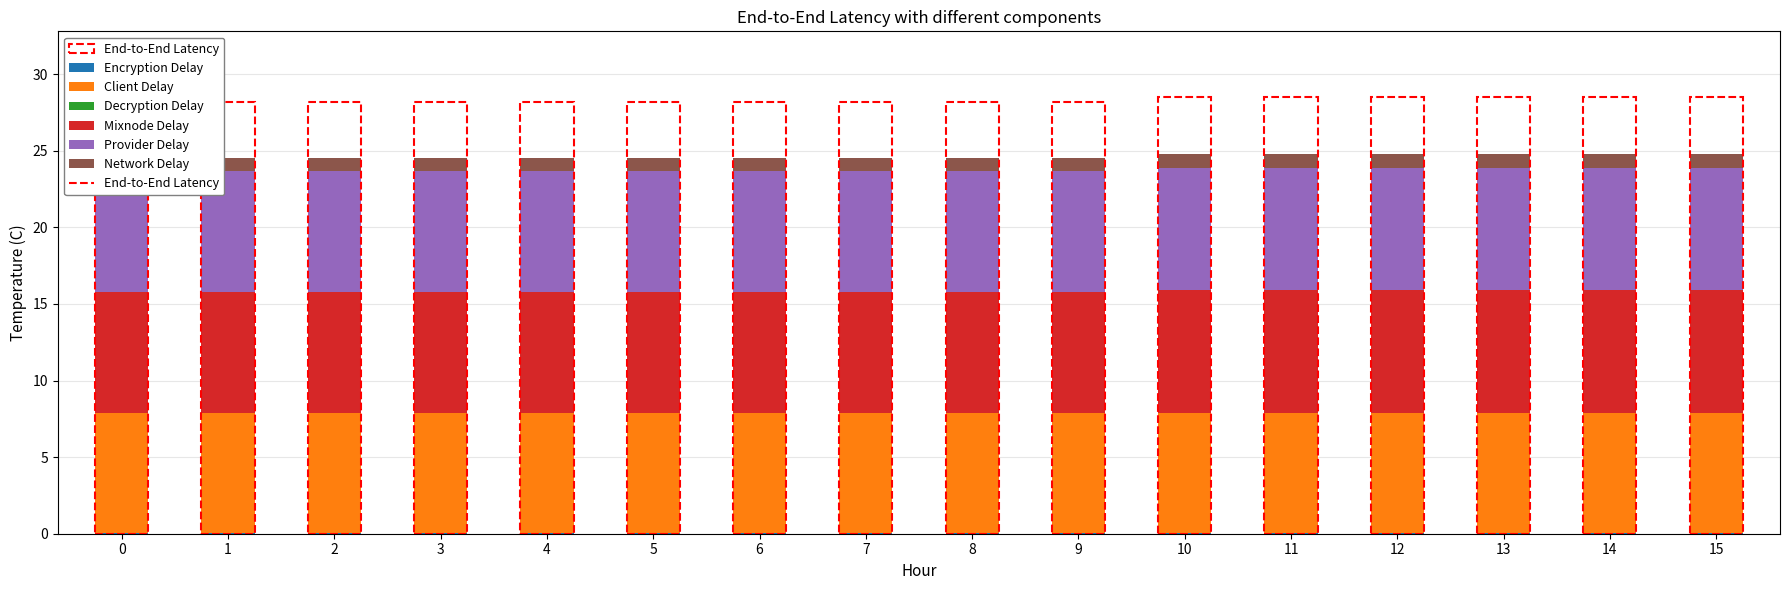

At which category is the sum across all series the highest?

10